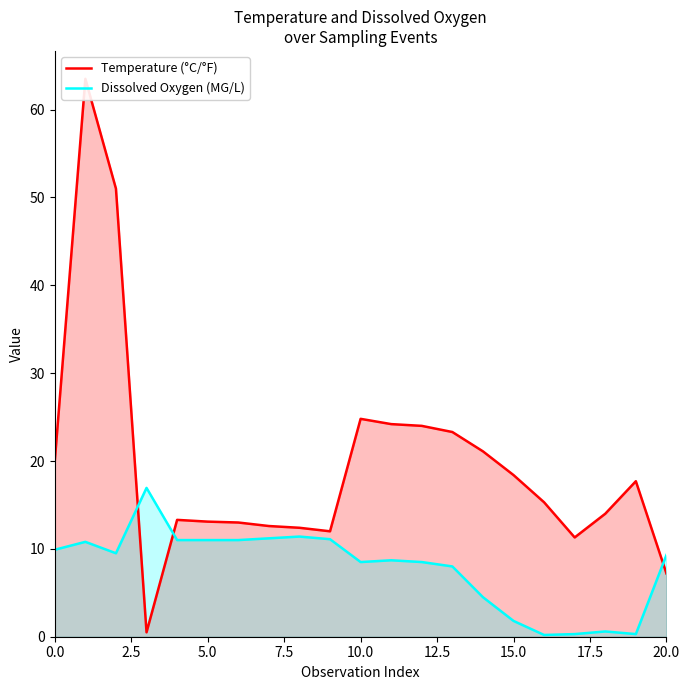

What is the average value of the Dissolved Oxygen (MG/L) series?

7.8